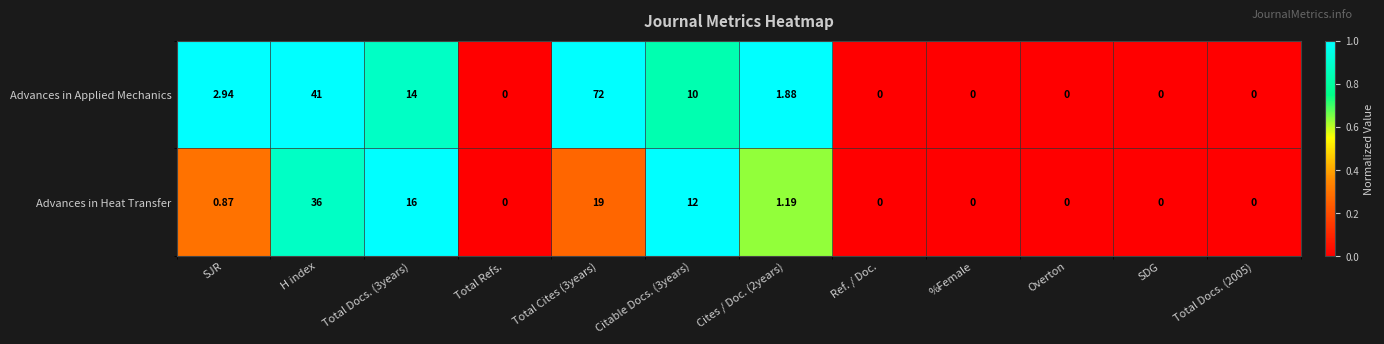

Rank the series by their average value, from lowest to highest.

Advances in Heat Transfer, Advances in Applied Mechanics